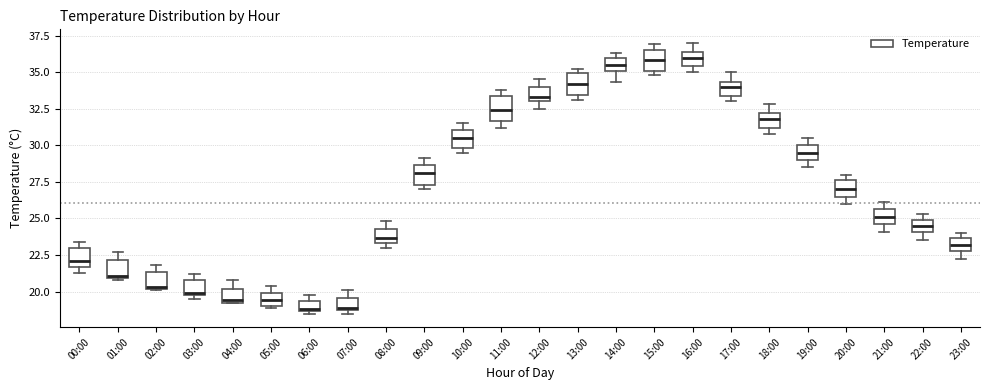

Where is the lower edge of the box for 13:00 on the y-axis? The values are not printed on the chart, so give them approximately, as read against the axis.

33.5